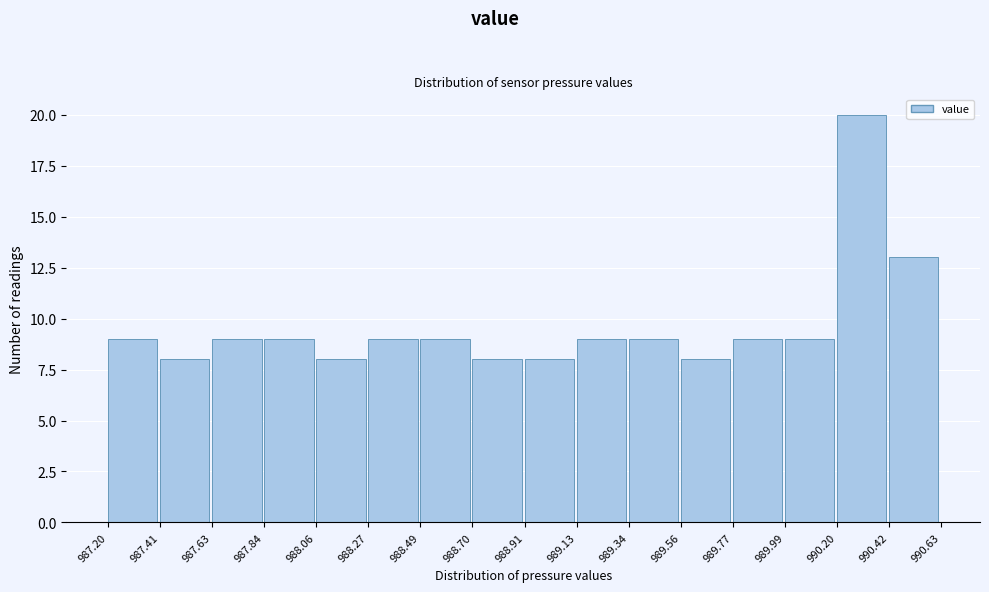

What is the height of the bar covering 989.99 to 990.20 on the x-axis? The values are not printed on the chart, so give them approximately, as read against the axis.

9